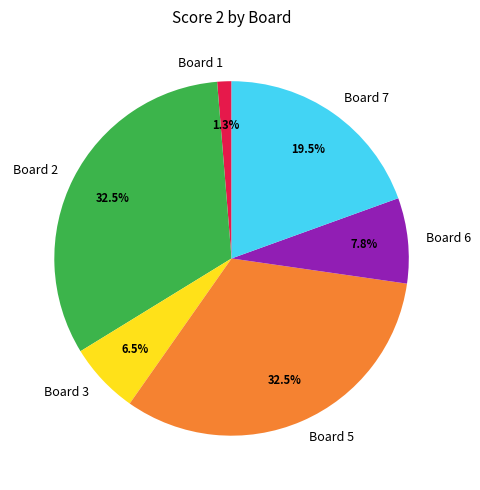

How many segments does this pie chart have?

6